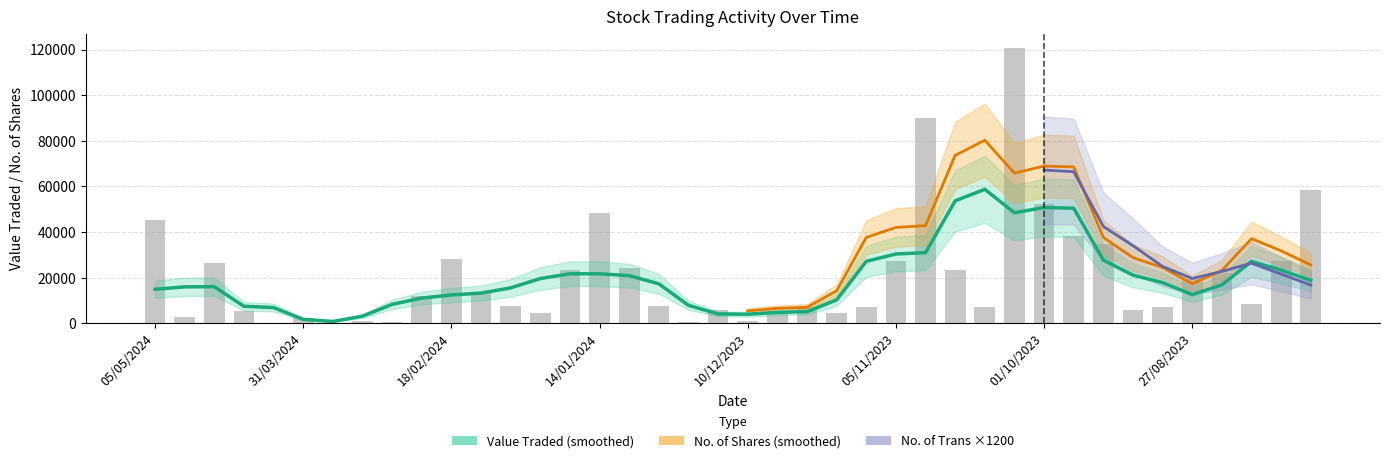

The value of No. of Trans at 15 is 35.0. True or false?

True